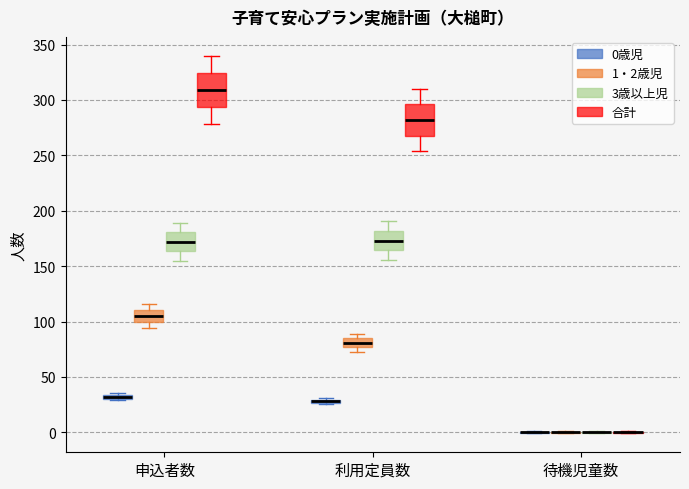

Where is the upper edge of the box for 申込者数 (1・2歳児) on the y-axis? The values are not printed on the chart, so give them approximately, as read against the axis.

110